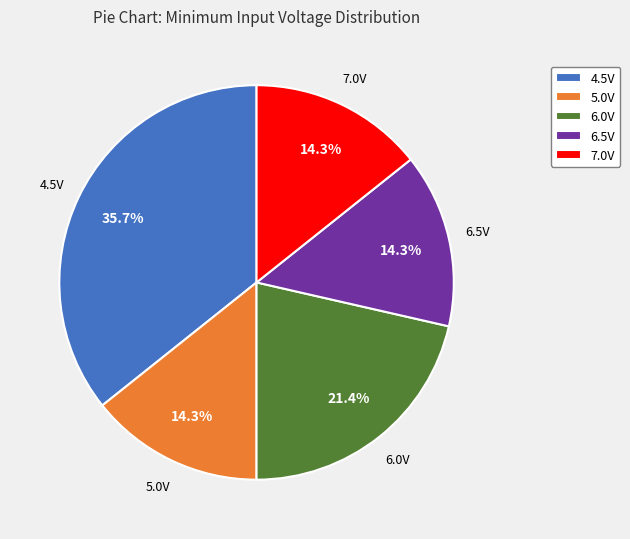

Between 4.5V and 6.5V, which is larger?

4.5V